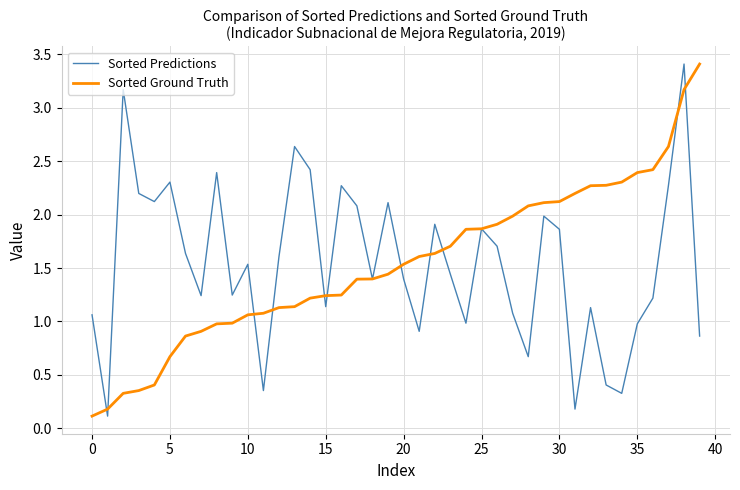

What is the maximum value for Sorted Predictions?

3.4